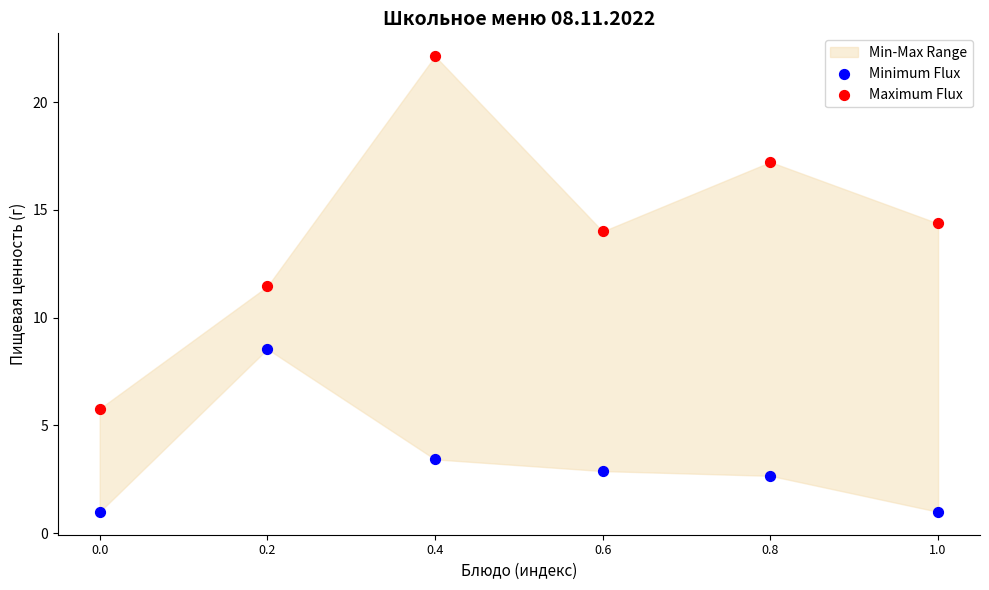

Across all data points, what is the average X value?

0.5